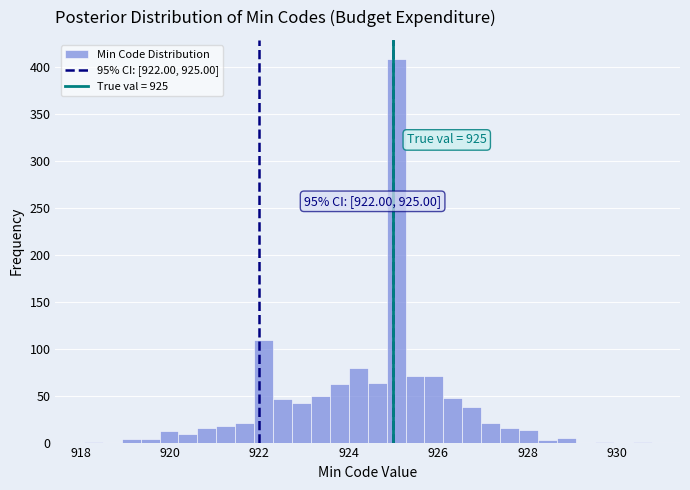

Read against the x-axis, roughly where is the centre of the tallest bar?

925.0